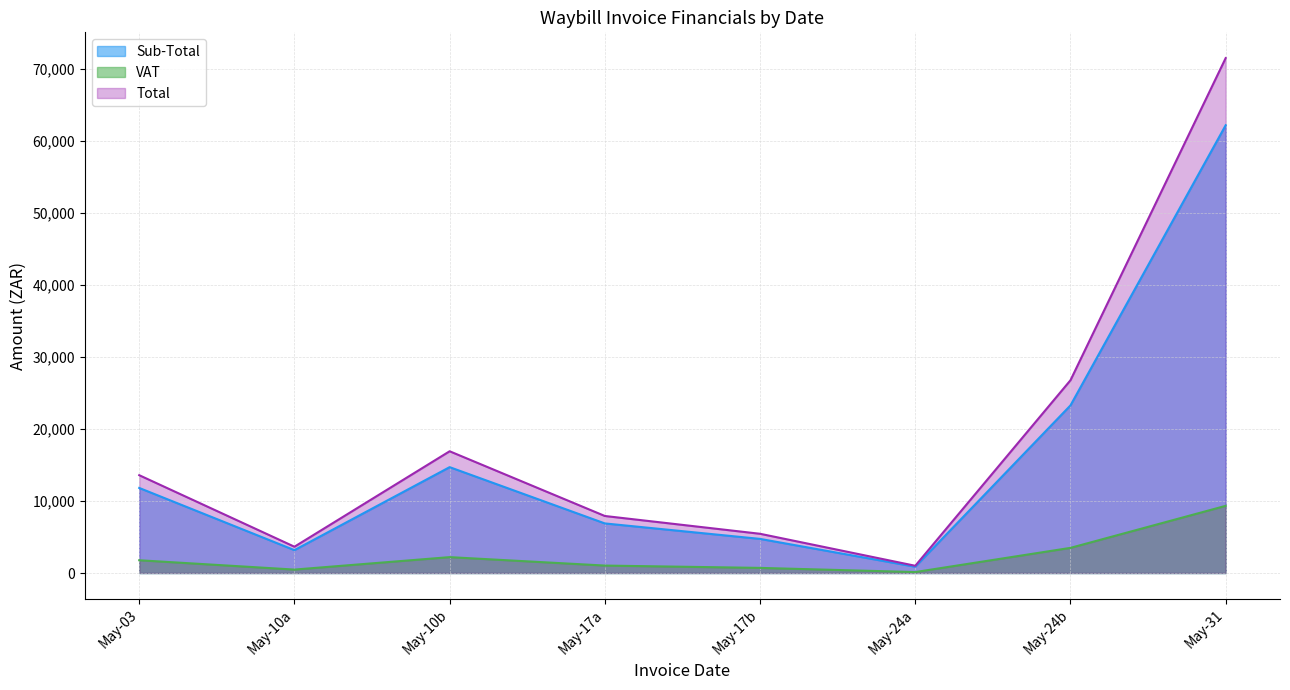

At which category does Total reach its first local peak?

May-10b